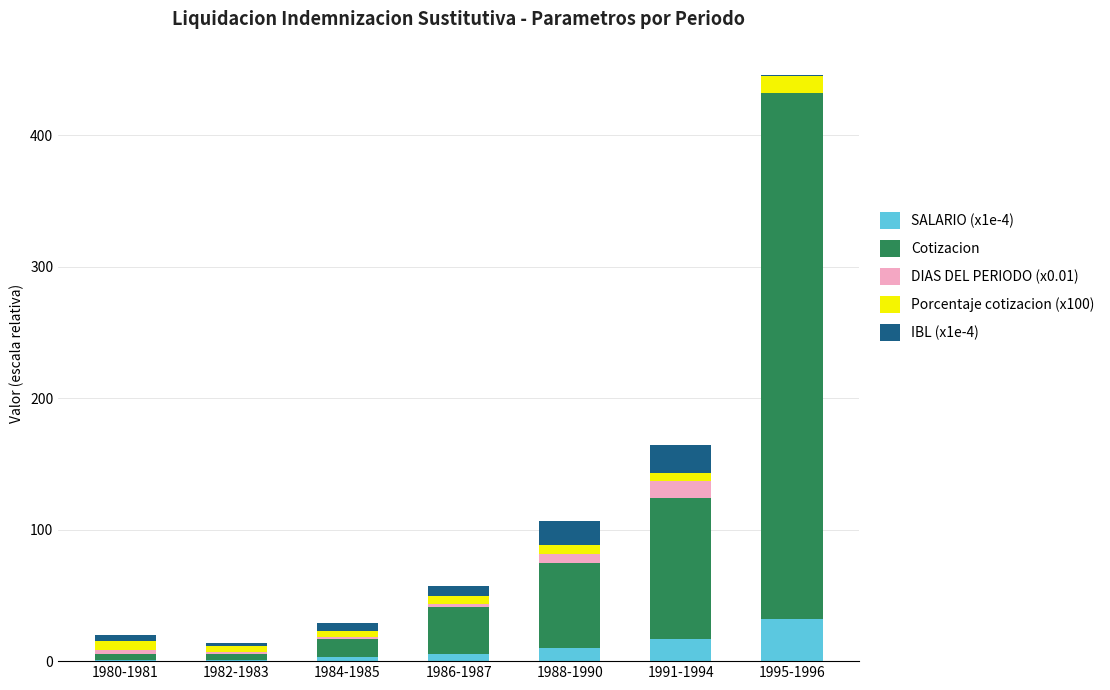

How many distinct data groups are displayed?

5